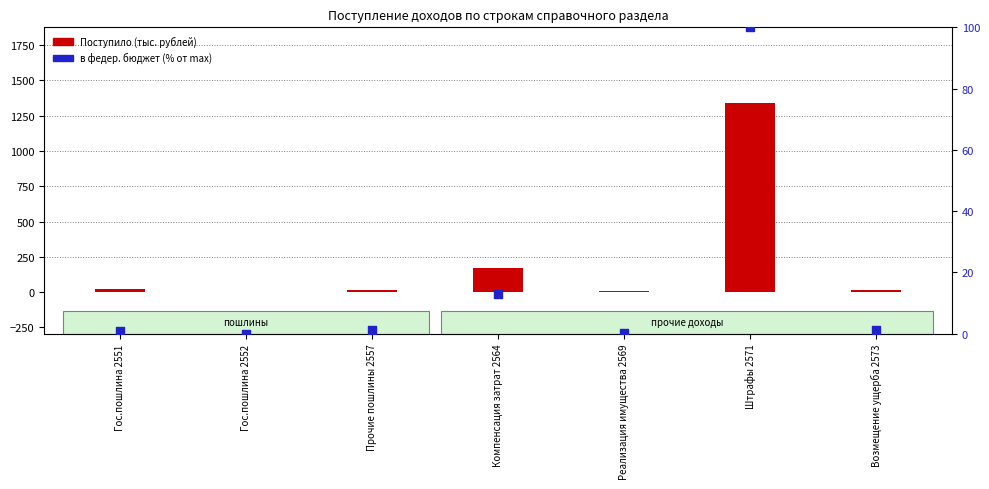

Which series has the largest total across all categories?

Поступило (тыс. руб.)